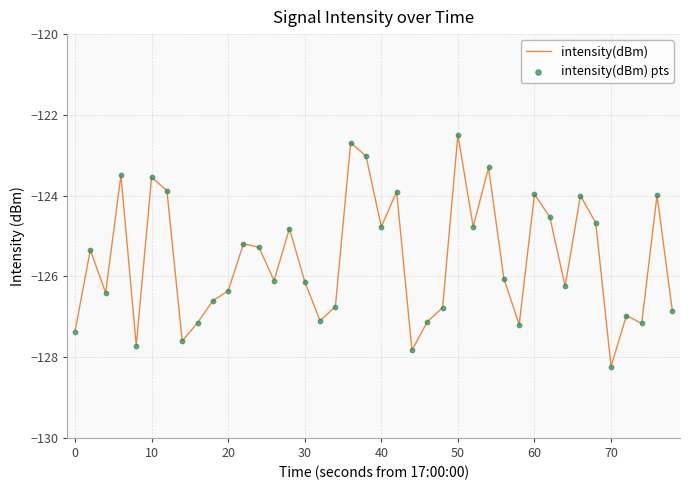

What is the difference between the maximum and minimum values?

5.7